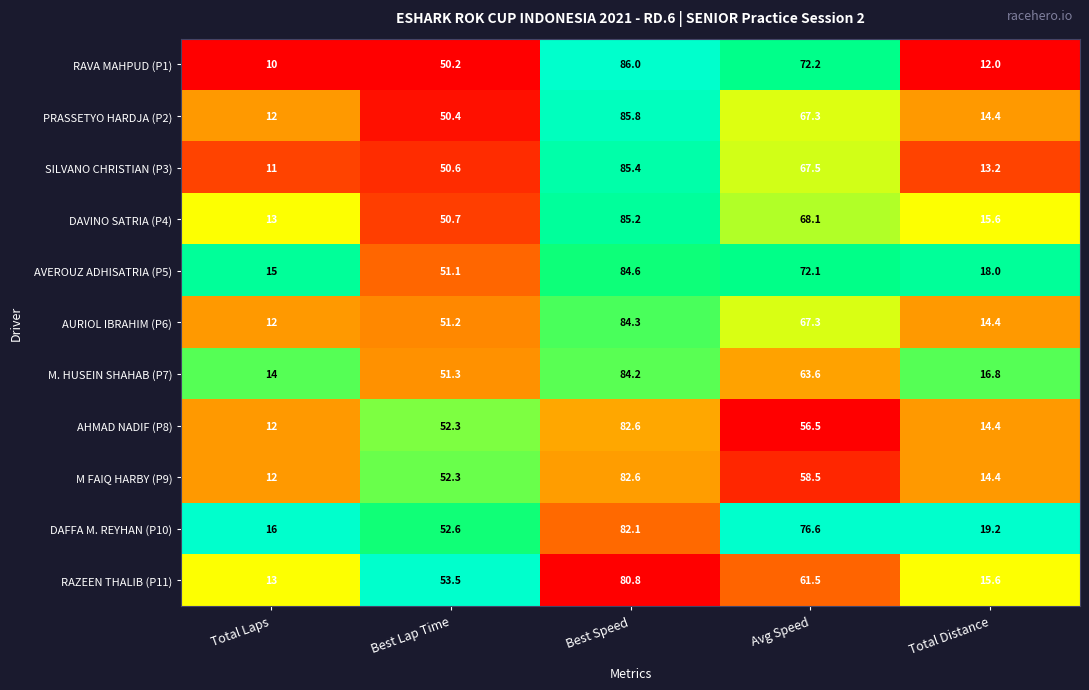

Which series has the largest total across all categories?

DAFFA M. REYHAN (P10)